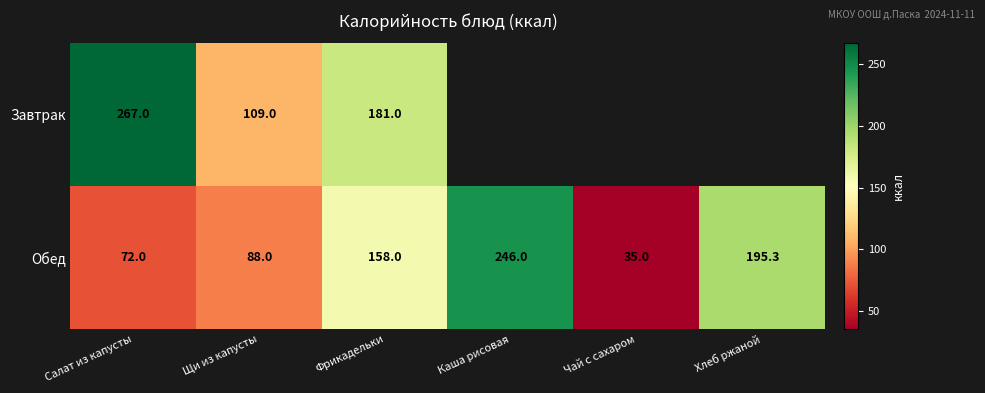

Which category has the lowest value in the Обед series?

Чай с сахаром